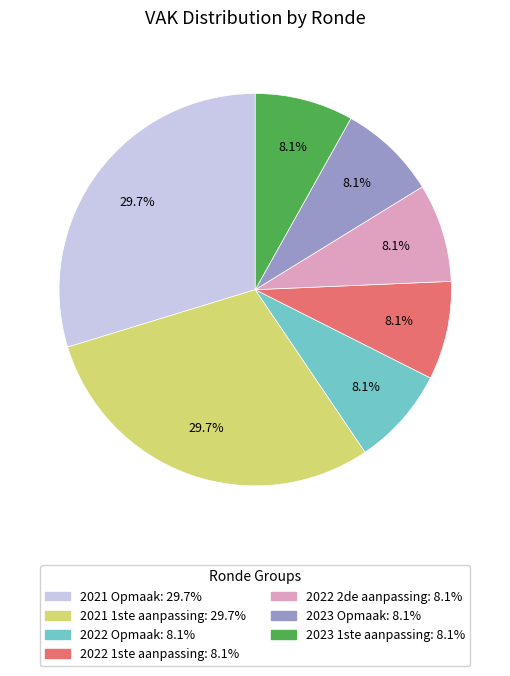

Is there any slice that represents more than half of the pie?

No